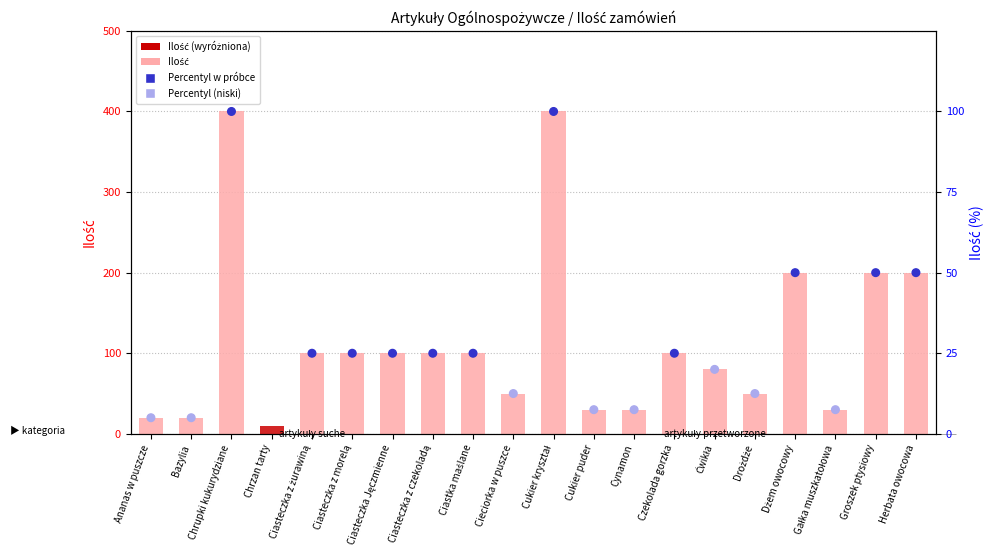

What is the change in value from Ananas w puszcze to Groszek ptysiowy?

+180